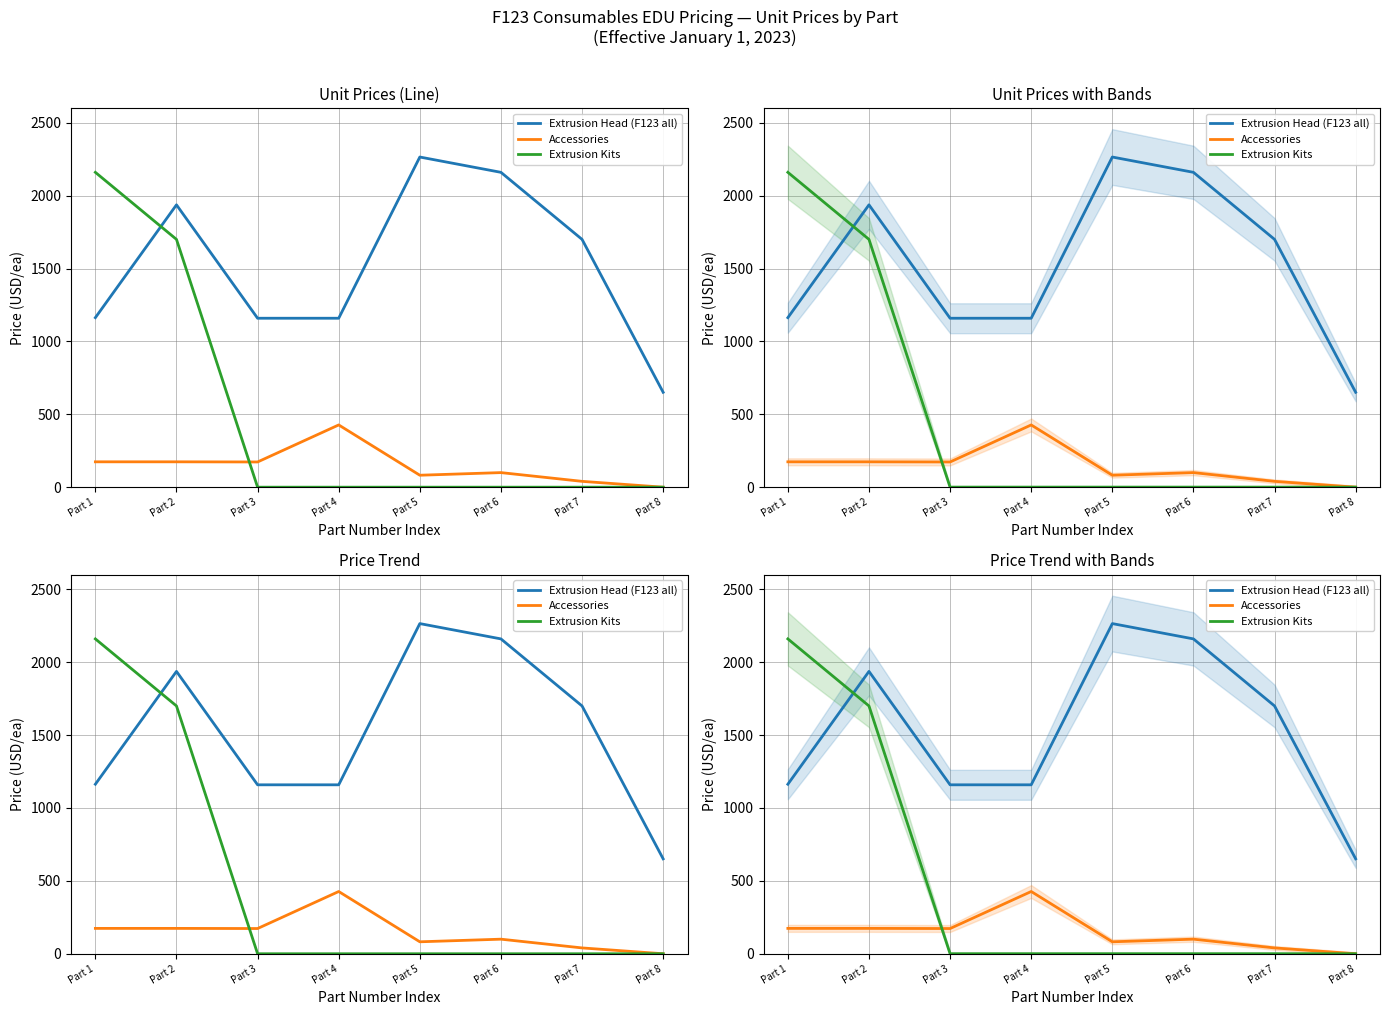

What is the total value across all series at Part 1?

3497